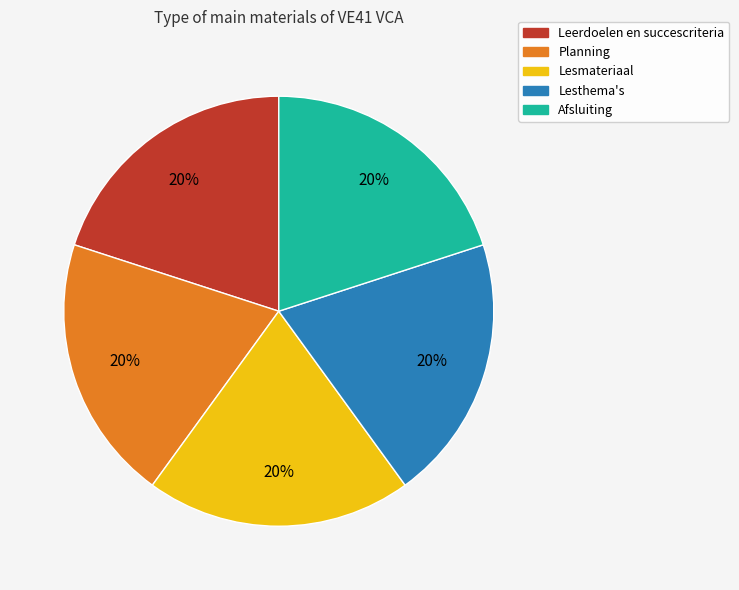

Is the sum of Leerdoelen en succescriteria and Planning greater than half?

No